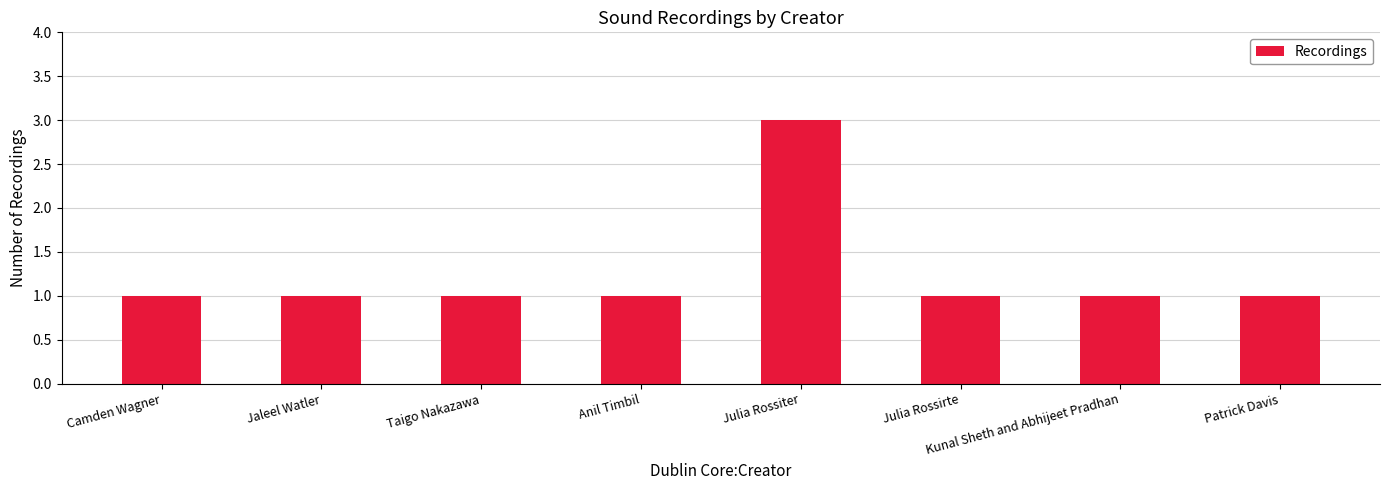

Which category has the highest value across all series?

Julia Rossiter